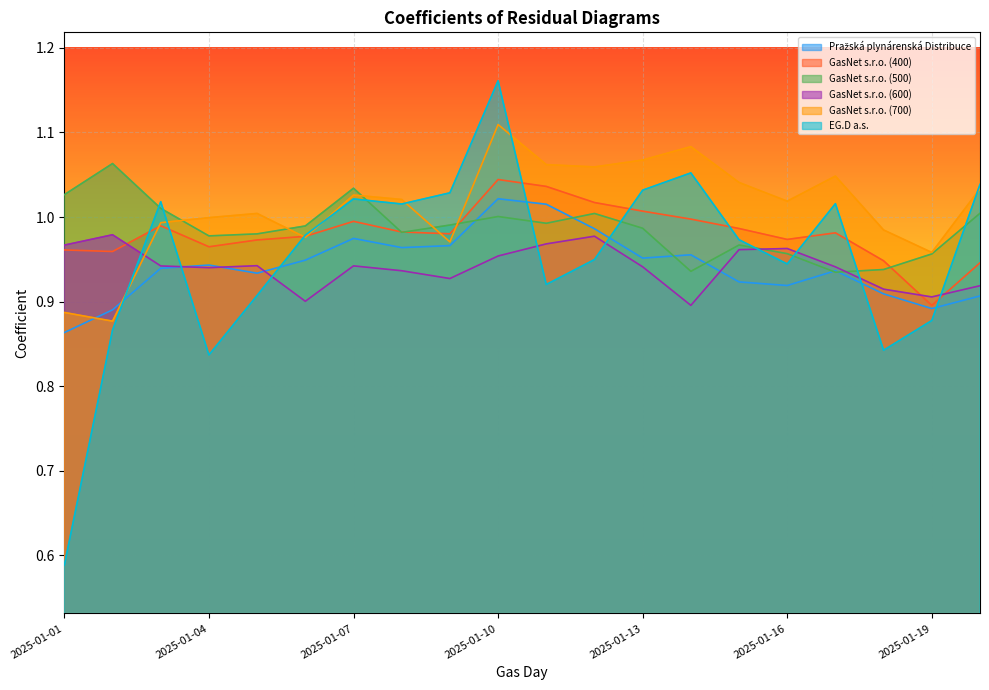

Does the chart display data point markers on the line(s)?

No